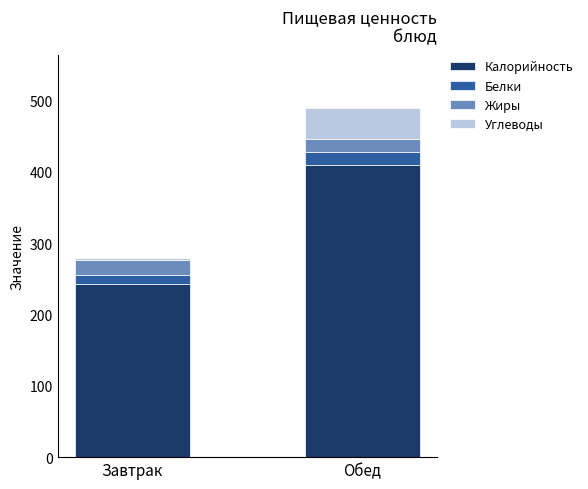

Which category has the highest value in the Калорийность series?

Обед